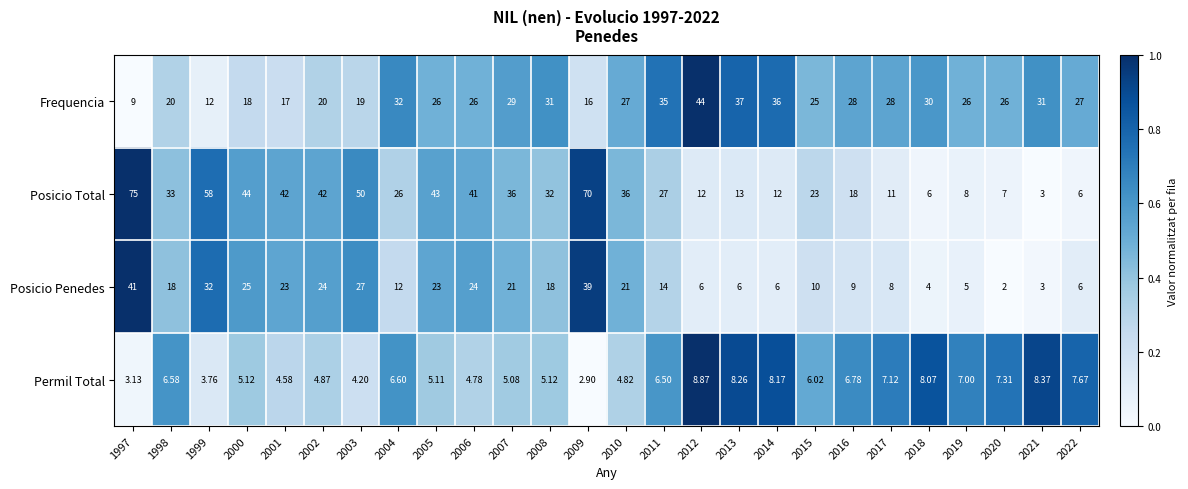

At 2016, list the series in order from smallest to largest.

Permil Total, Posicio Penedes, Posicio Total, Frequencia